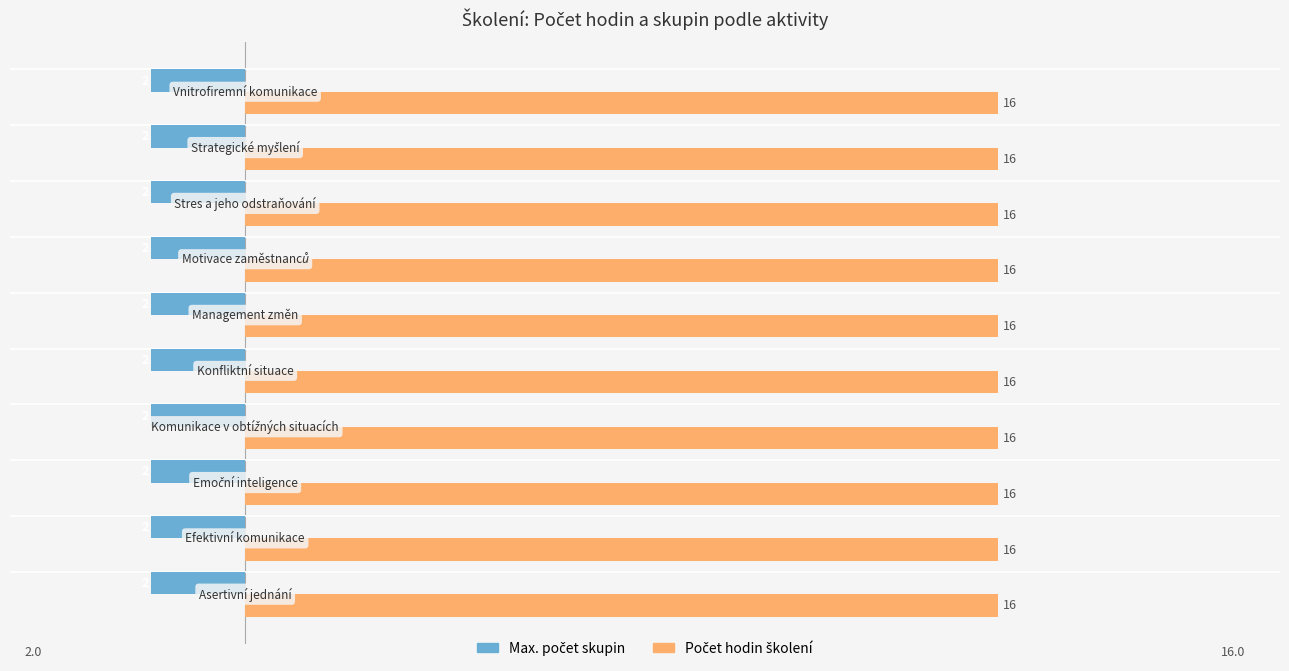

At how many categories does at least one series exceed 11?

10